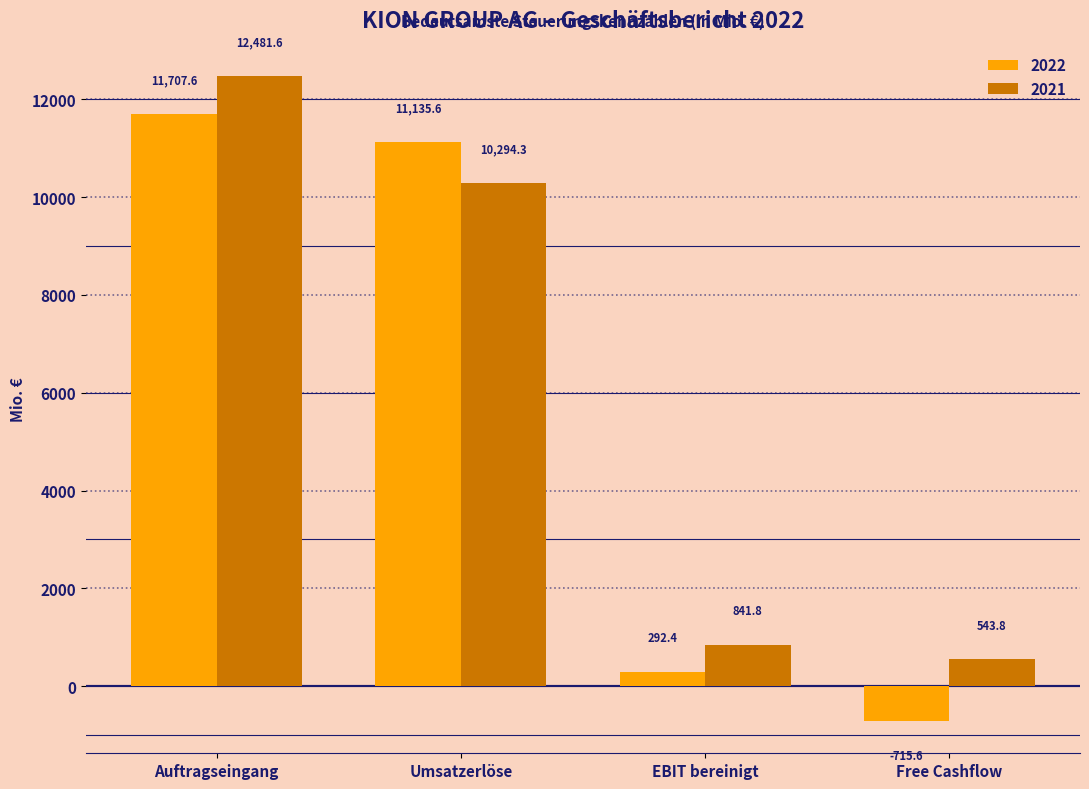

At which label does 2021 reach its minimum?

Free Cashflow